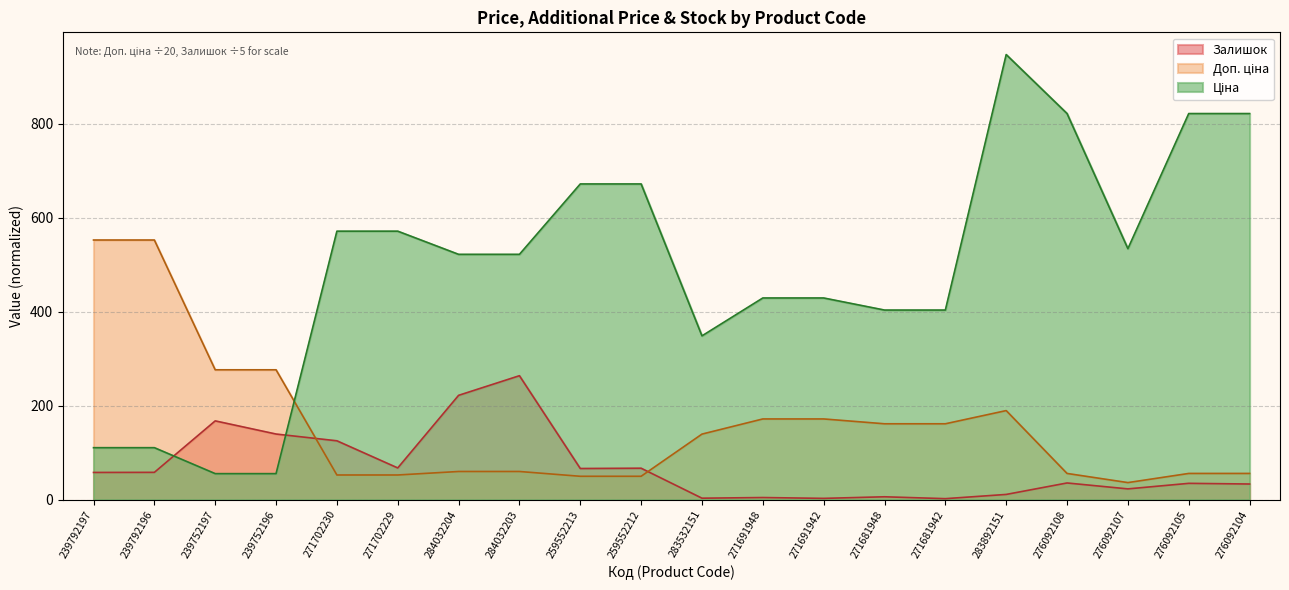

Does the chart display data point markers on the line(s)?

No